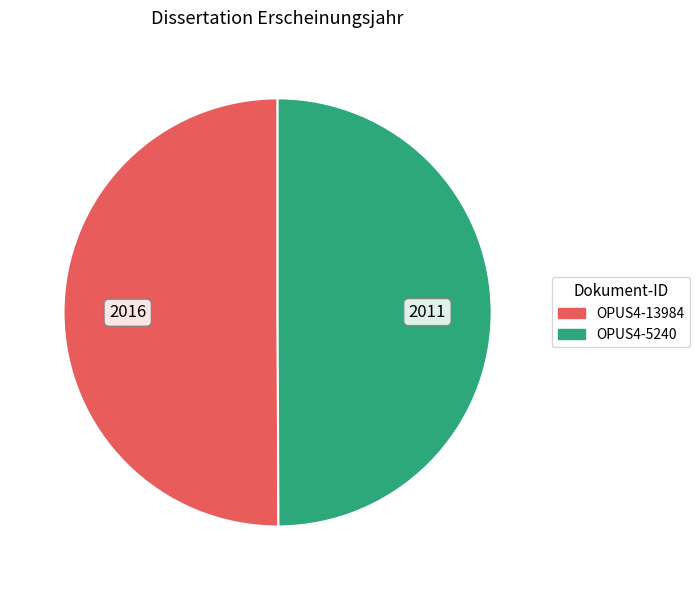

Do OPUS4-5240 and OPUS4-13984 together represent more than half of the pie?

Yes